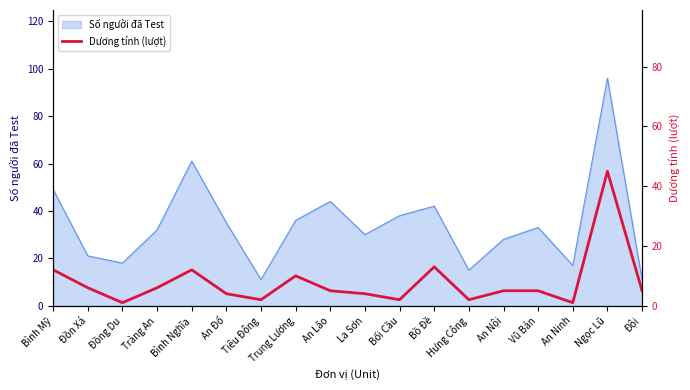

Reading left to right, what are all the values shown in this chart?

Bình Mỹ=12	Đồn Xá=6	Đồng Du=1	Tràng An=6	Bình Nghĩa=12	An Đổ=4	Tiêu Động=2	Trung Lương=10	An Lão=5	La Sơn=4	Bối Cầu=2	Bồ Đề=13	Hưng Công=2	An Nội=5	Vũ Bản=5	An Ninh=1	Ngọc Lũ=45	Đội=5